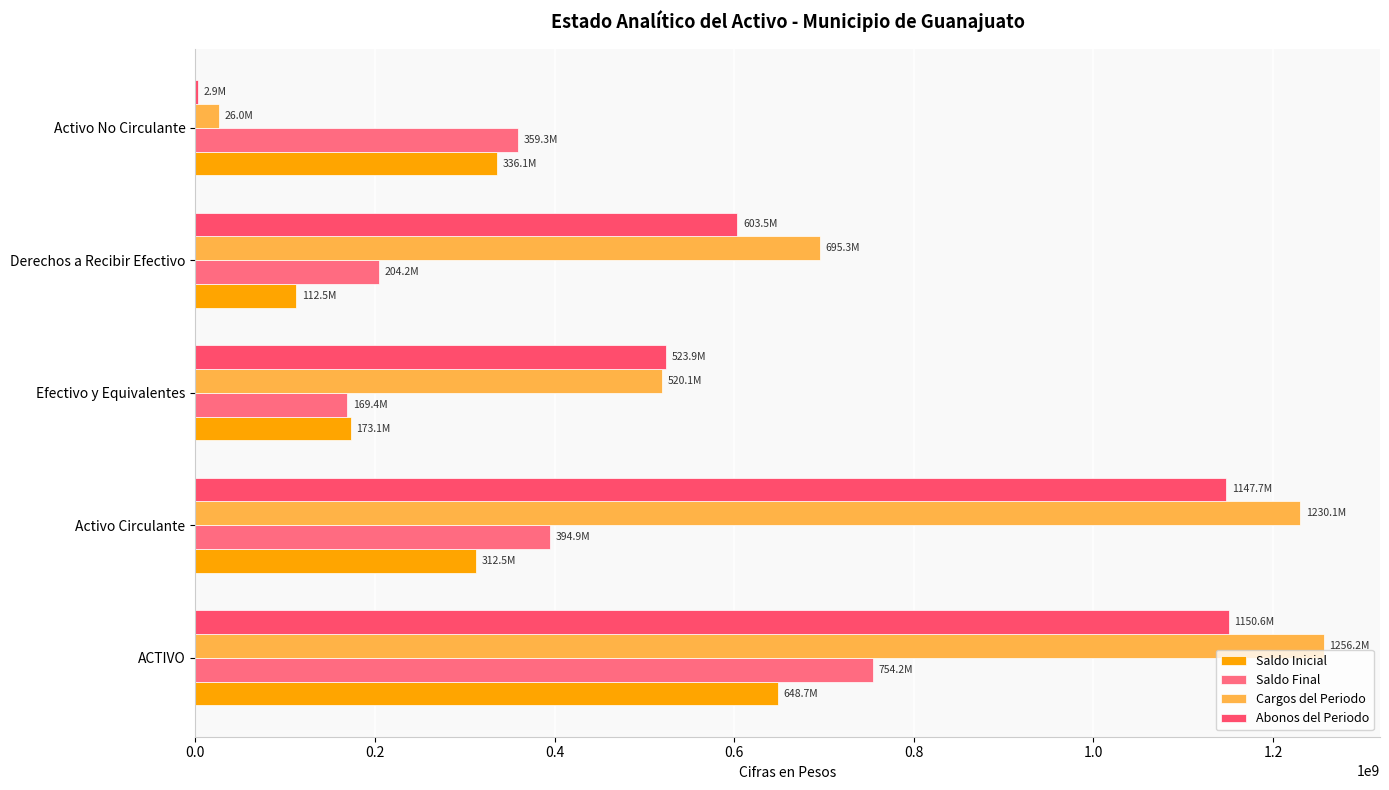

List the series in order of their peak value, highest first.

Cargos del Periodo, Abonos del Periodo, Saldo Final, Saldo Inicial